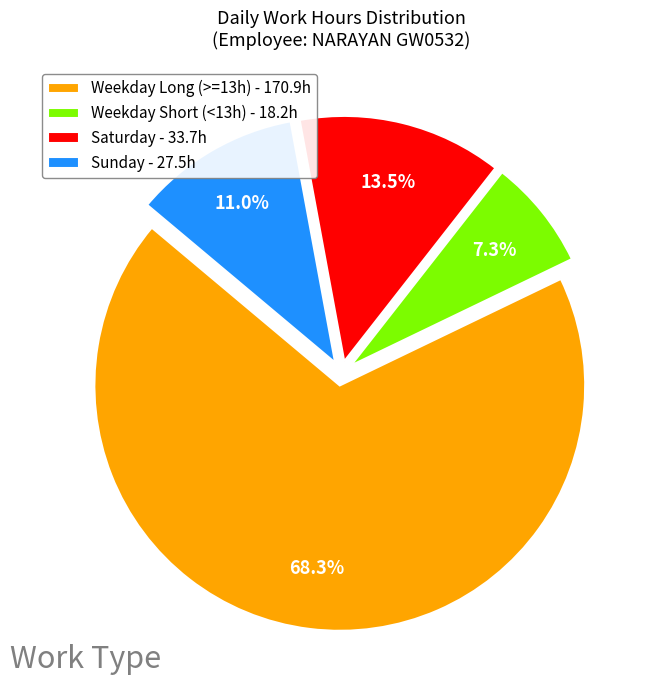

Rank the categories by value from lowest to highest.

Weekday Short (<13h) - 18.2h, Sunday - 27.5h, Saturday - 33.7h, Weekday Long (>=13h) - 170.9h